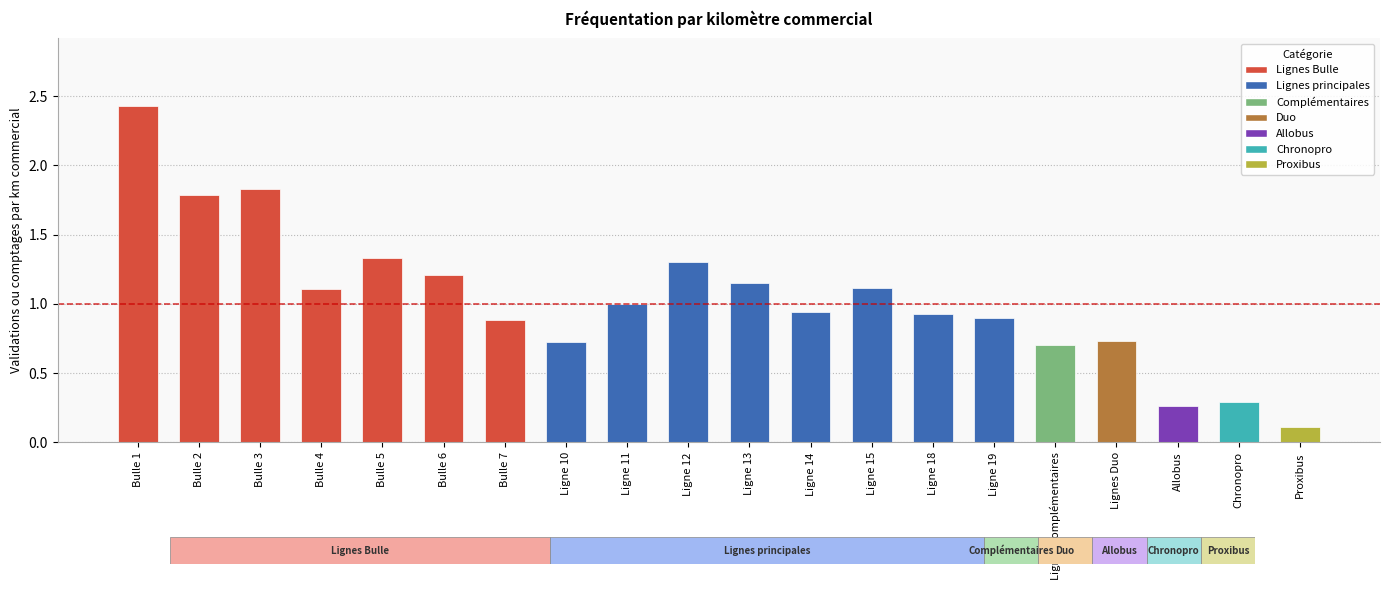

At which category does the chart reach its minimum across all series?

Proxibus